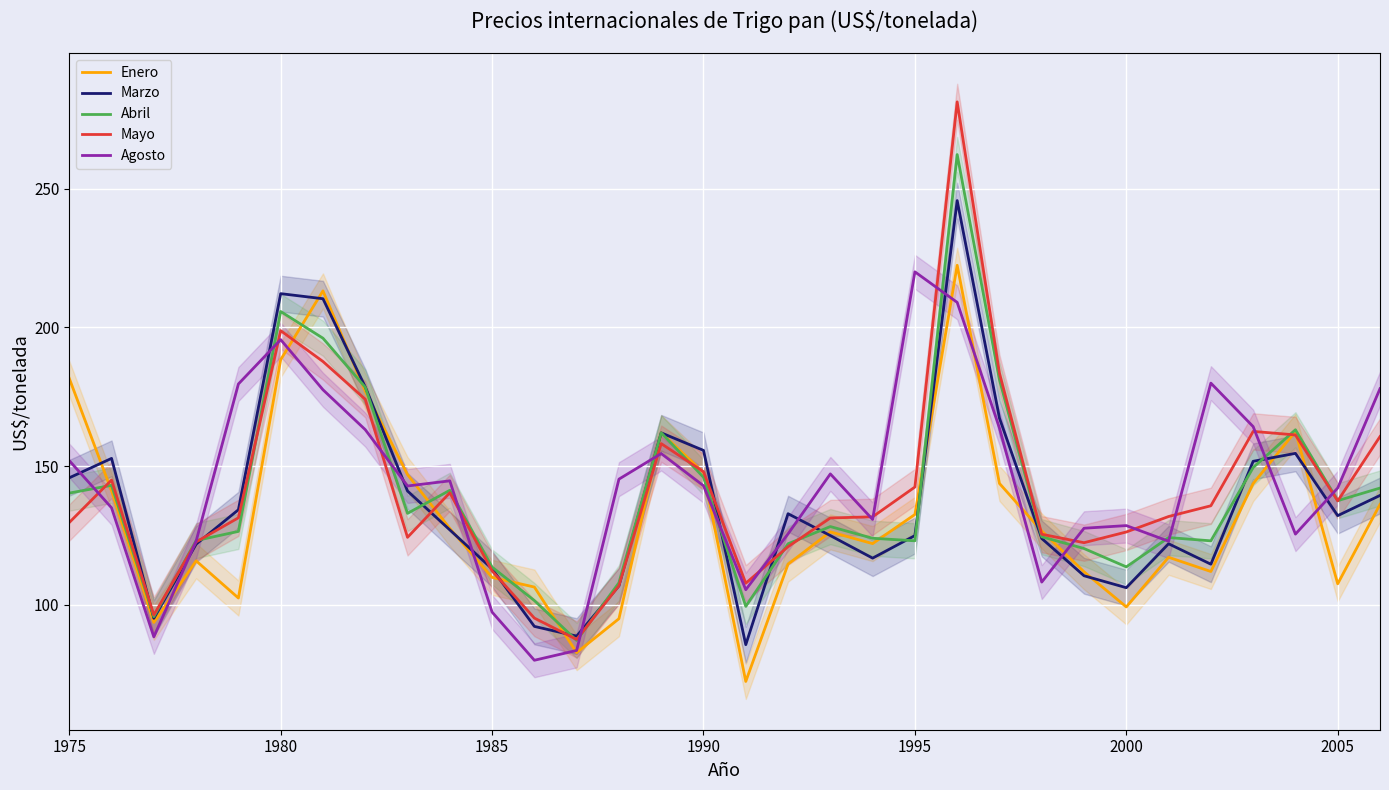

True or false: Marzo and Mayo cross at least once.

True